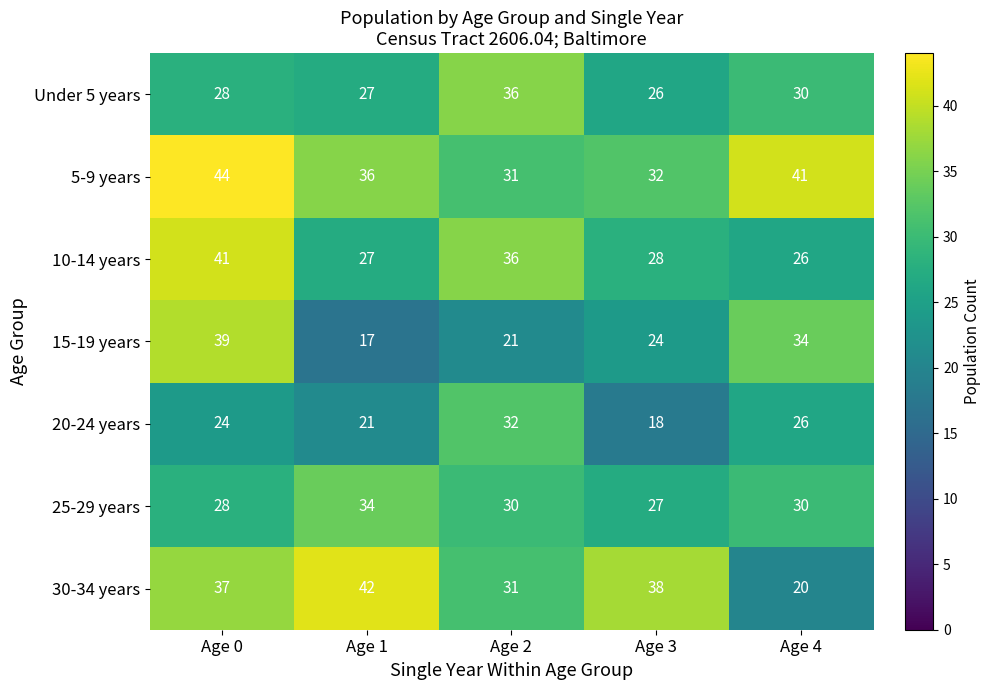

What is the spread (max minus min) of values at Age 0?

20